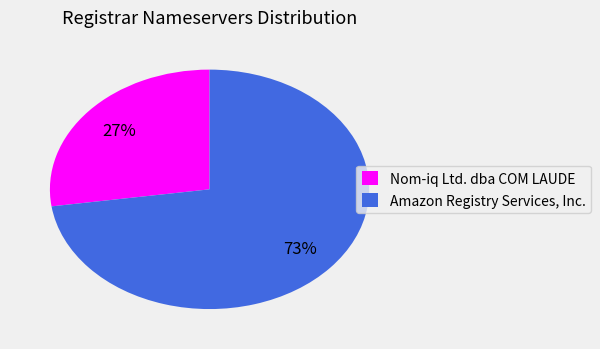

Which category has the smallest portion of the pie?

Nom-iq Ltd. dba COM LAUDE